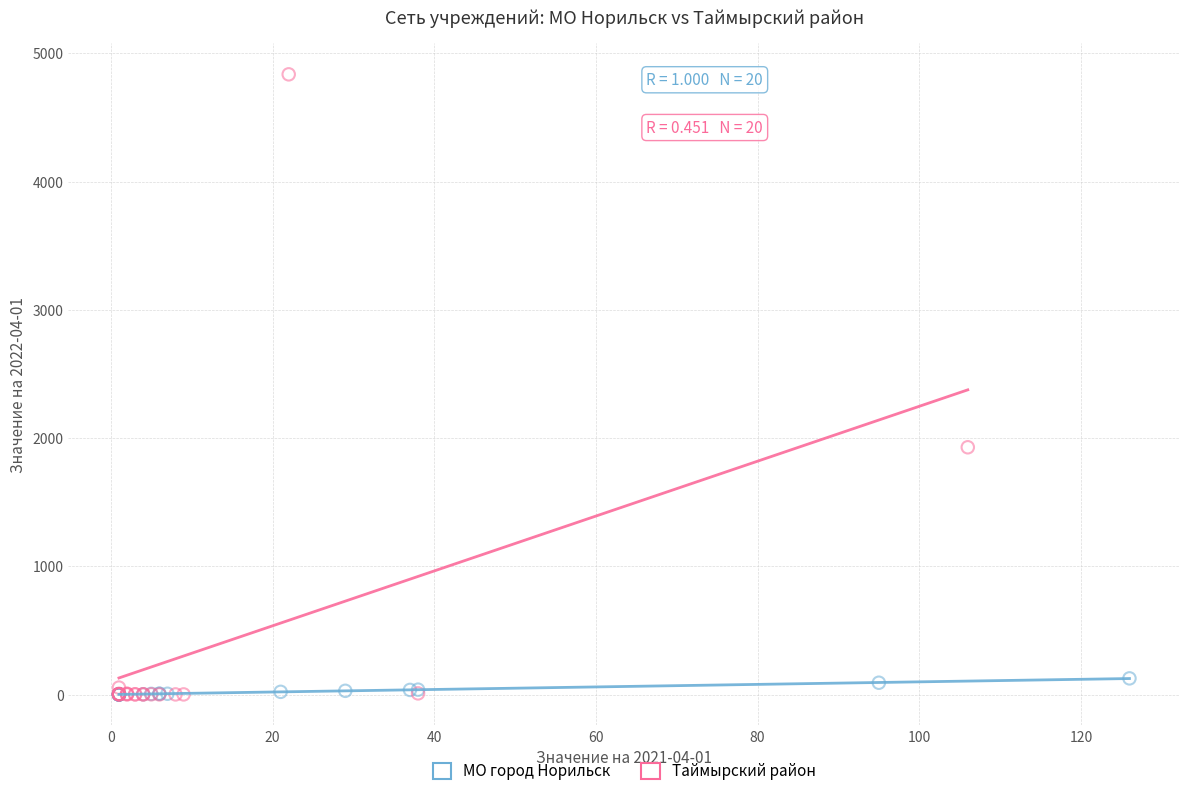

Which series has the largest Y range (max minus min)?

Таймырский район